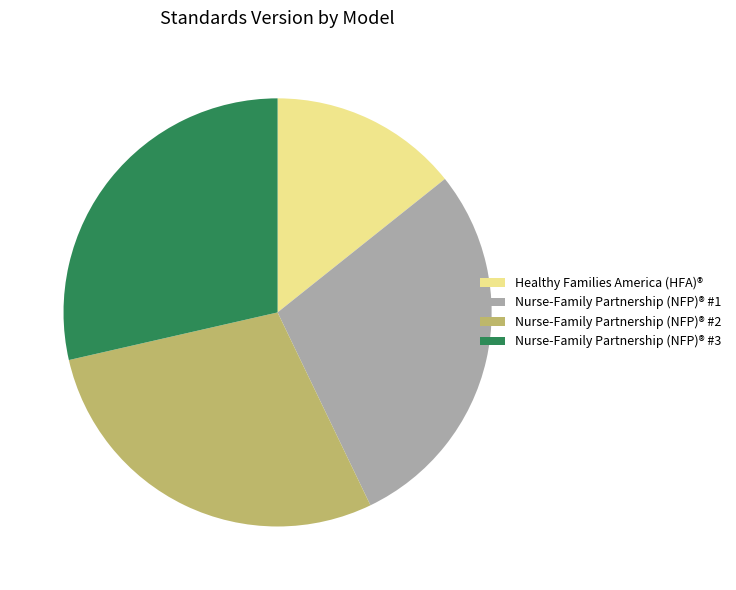

Combined, do Nurse-Family Partnership (NFP)® #1 and Healthy Families America (HFA)® account for over 50%?

No